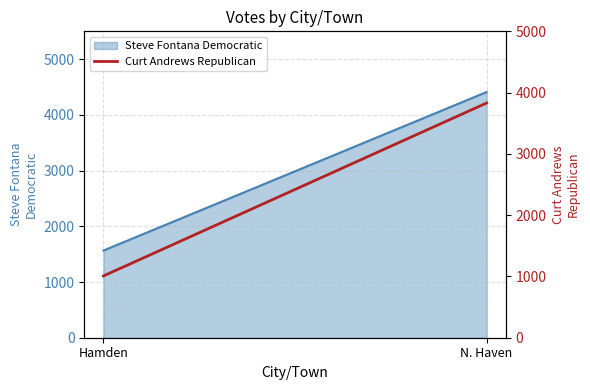

What is the label of the 1st point from the right?

N. Haven